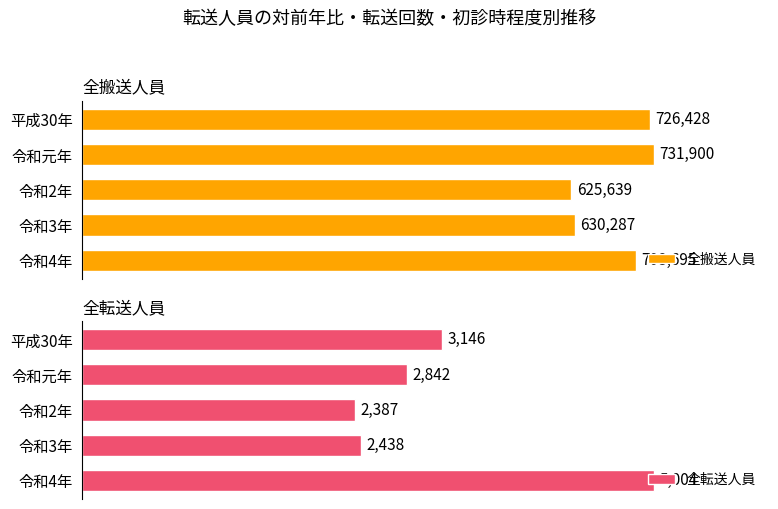

What is the maximum value shown in the chart?

731900